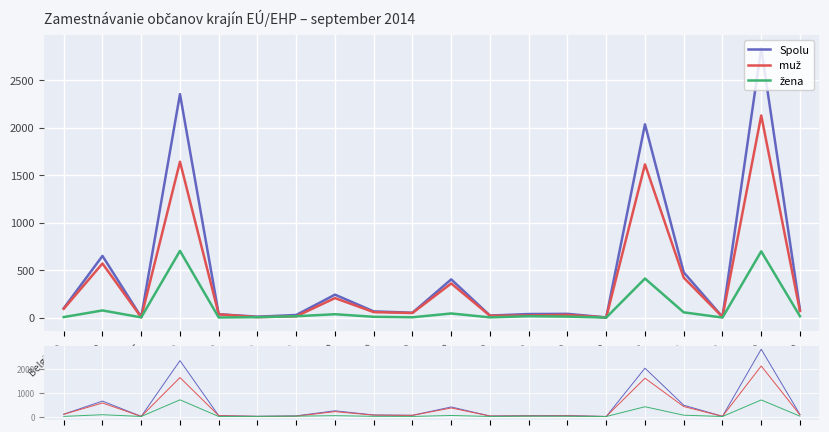

What is the highest value of the muž series?

2128